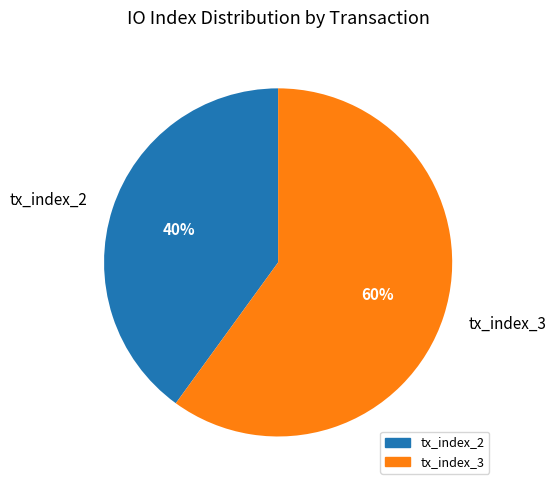

How many segments does this pie chart have?

2